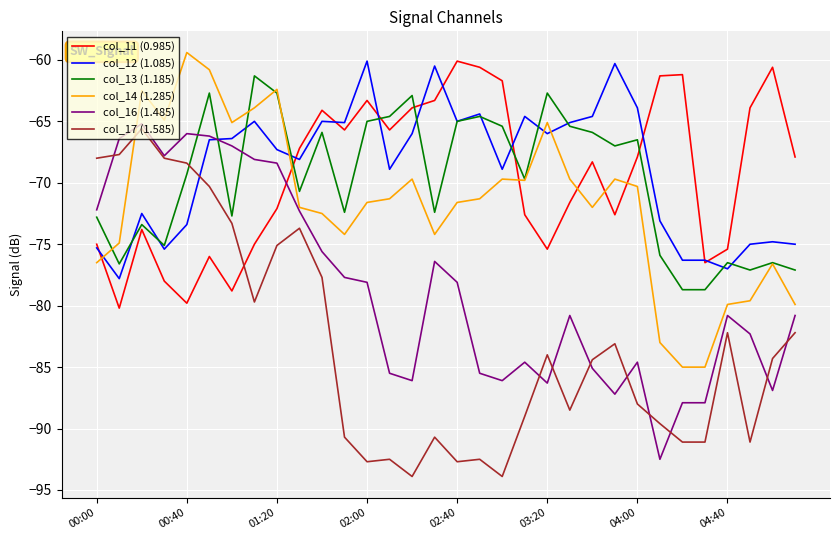

How many distinct data groups are displayed?

6